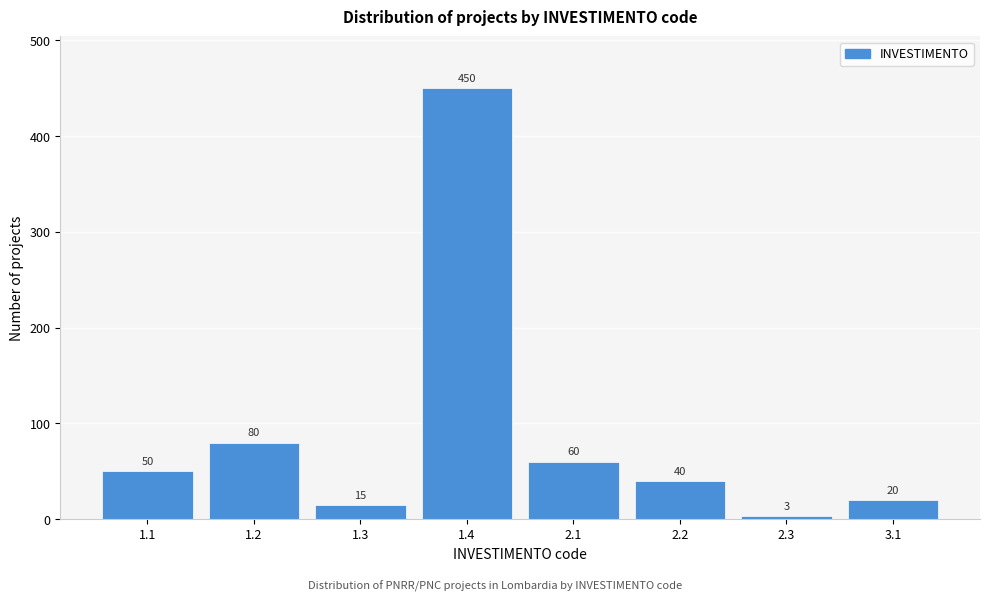

Reading right to left, transcribe all the data shown in this chart.

3.1=20	2.3=3	2.2=40	2.1=60	1.4=450	1.3=15	1.2=80	1.1=50